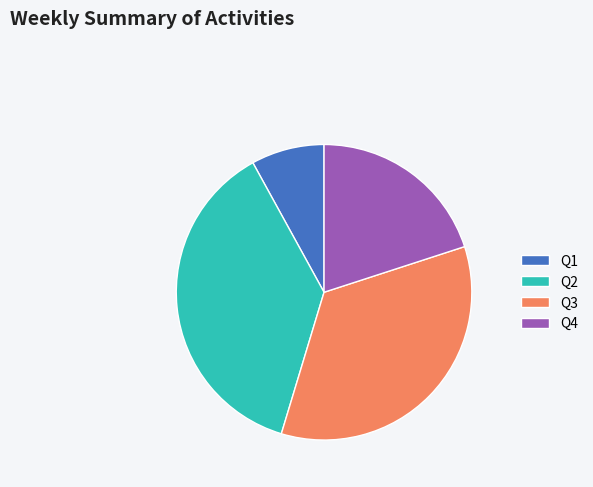

Which slice is the smallest?

Q1